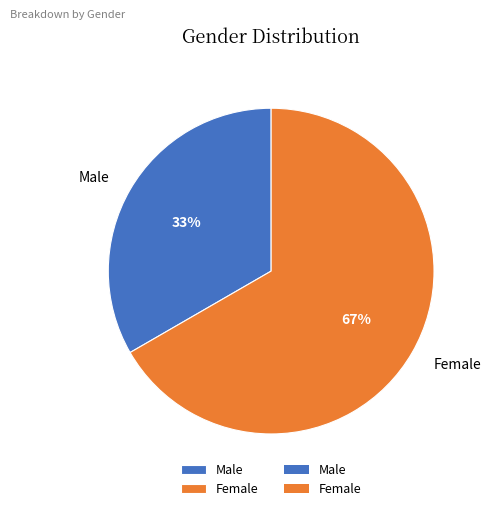

How many slices are in this pie chart?

2